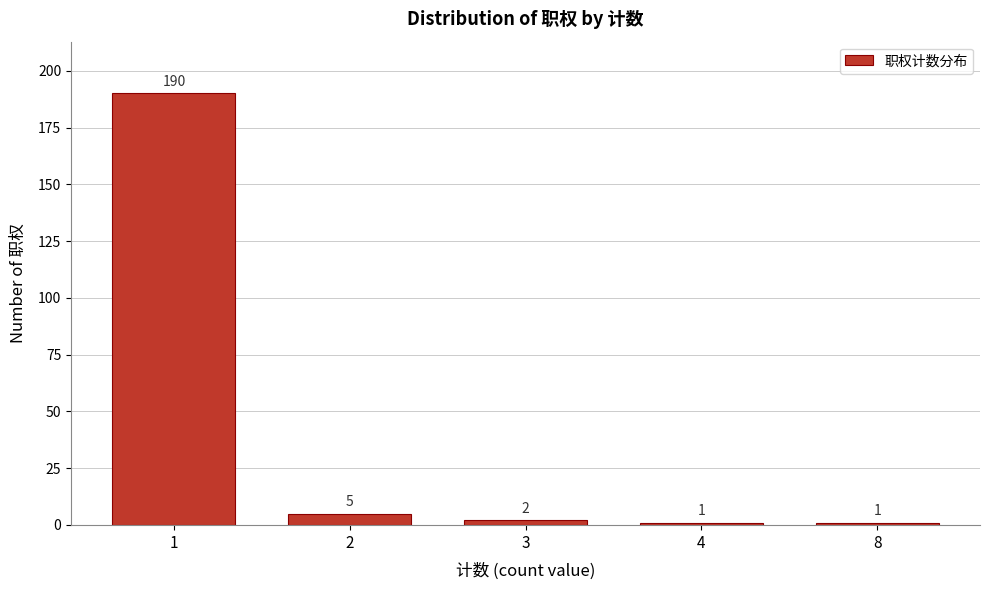

Reading right to left, extract all data points from this chart.

8=1	4=1	3=2	2=5	1=190